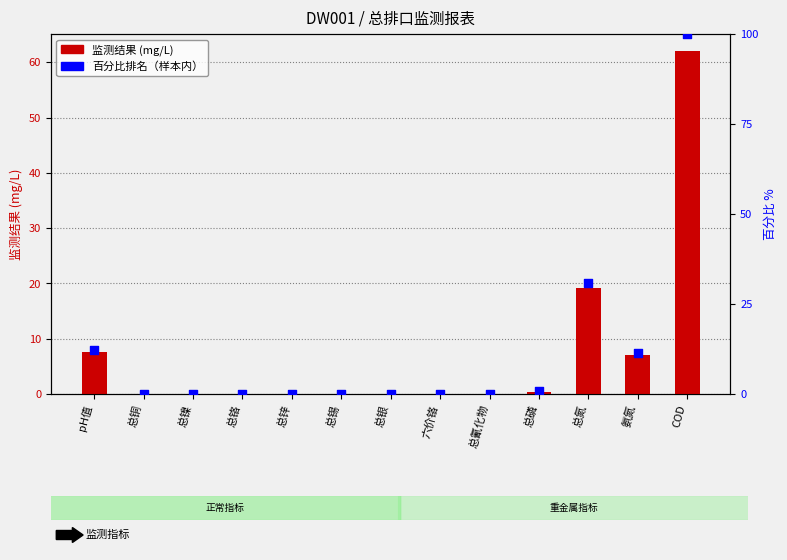

Which series contains the highest Y value?

百分比排名